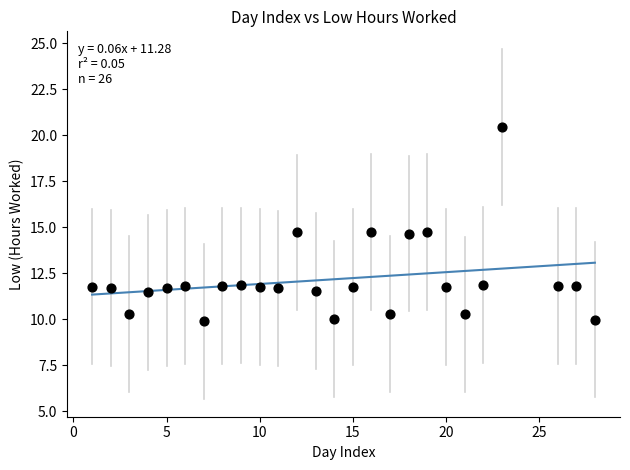

What is the range of X values (max minus min)?

27.0